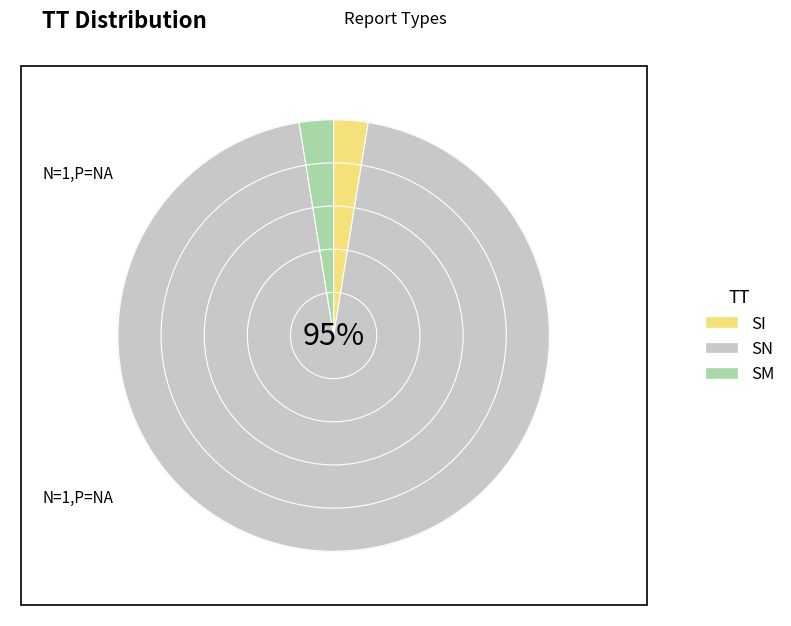

True or false: SI accounts for 3% of the total.

True